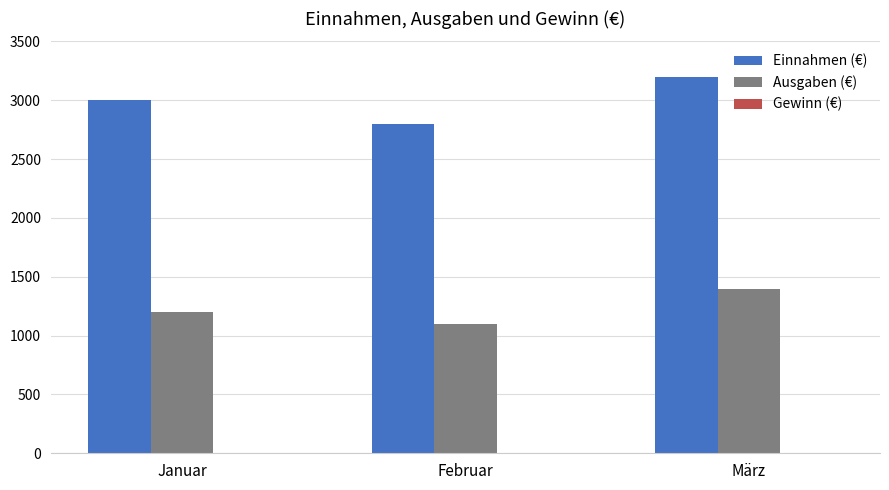

What is the lowest value of the Einnahmen (€) series?

2800